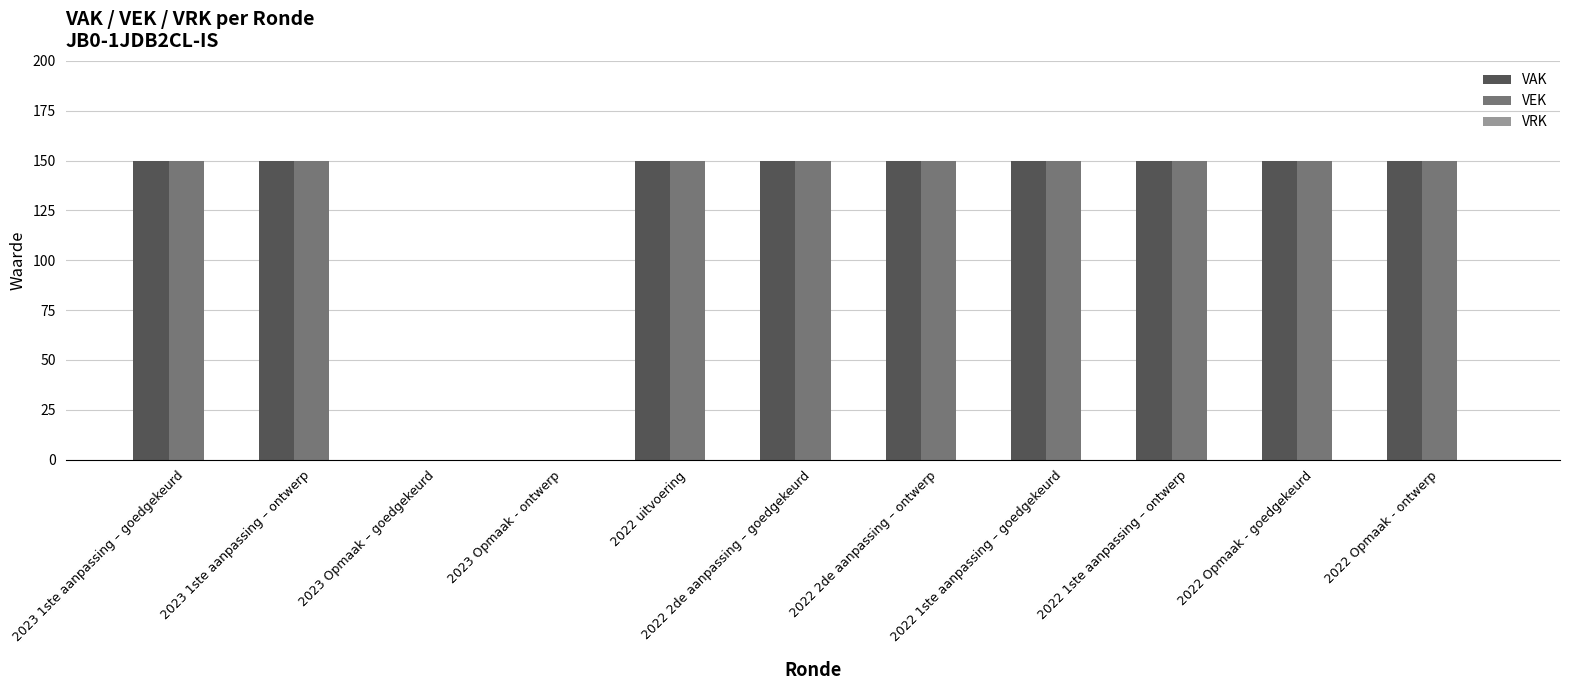

What is the sum of all VAK values?

1350